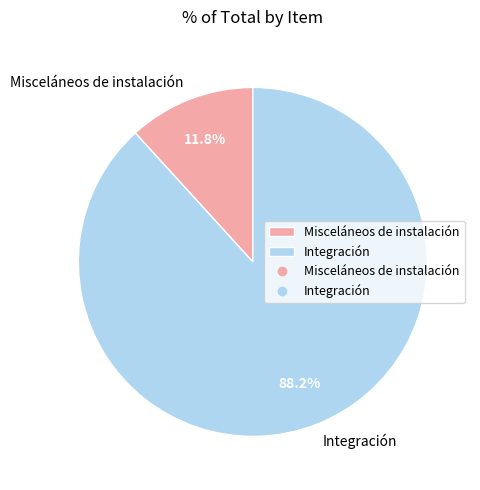

To the nearest percent, what is the combined percentage of Misceláneos de instalación and Integración?

100%